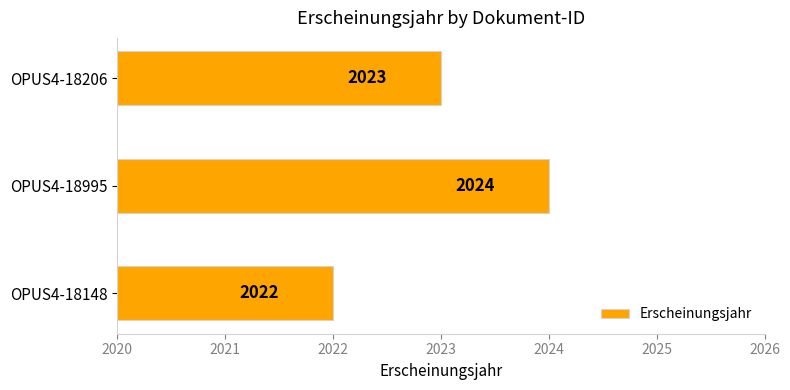

What is the ratio of the value at OPUS4-18206 to the value at OPUS4-18995?

1.0